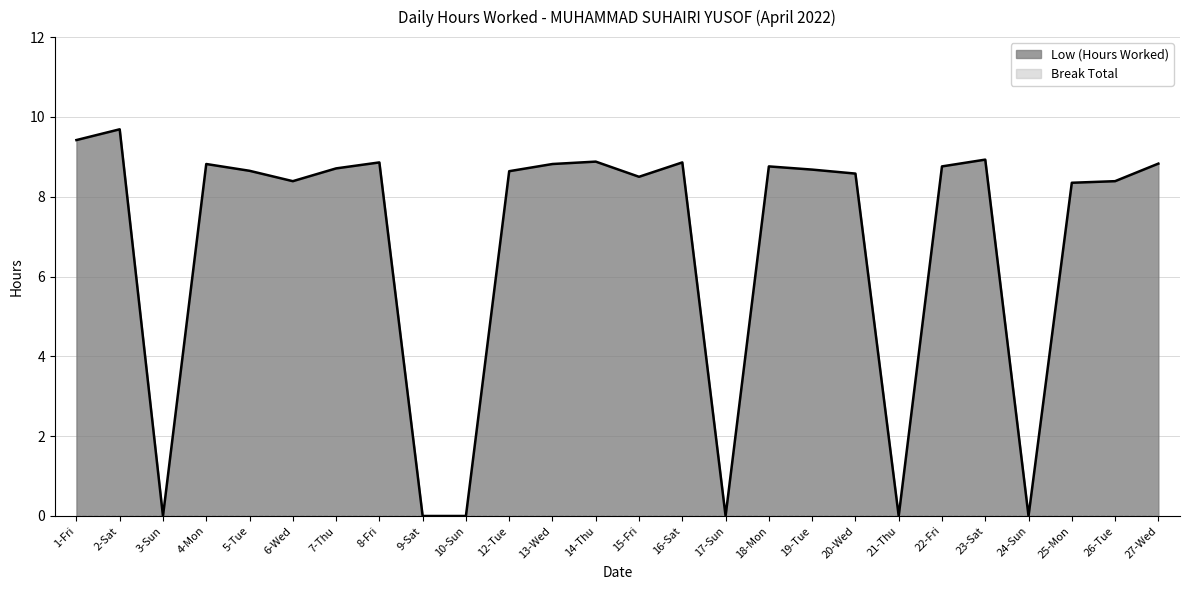

Reading left to right, transcribe all the data shown in this chart.

9.4	9.7	0.0	8.8	8.7	8.4	8.7	8.9	0.0	0.0	8.6	8.8	8.9	8.5	8.9	0.0	8.8	8.7	8.6	0.0	8.8	8.9	0.0	8.3	8.4	8.8